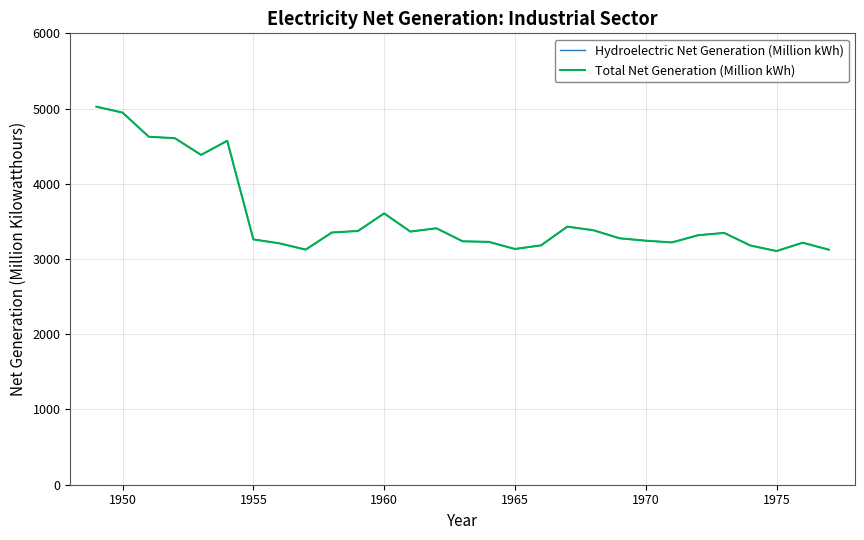

How many interior local valleys does the Hydroelectric Net Generation (Million kWh) series have?

6